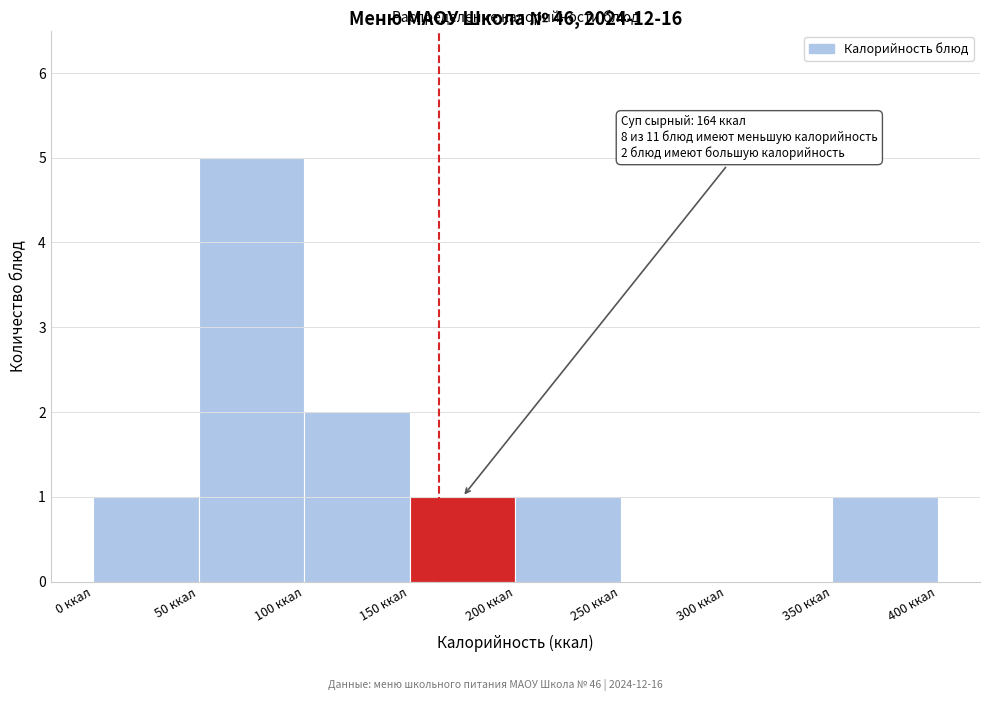

Which range on the x-axis has the tallest bar?

50 to 100